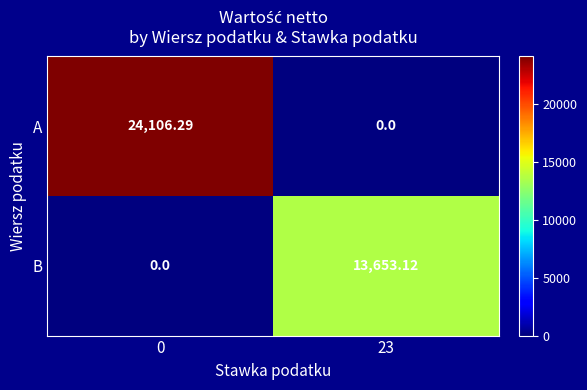

Which series has the largest total across all categories?

A